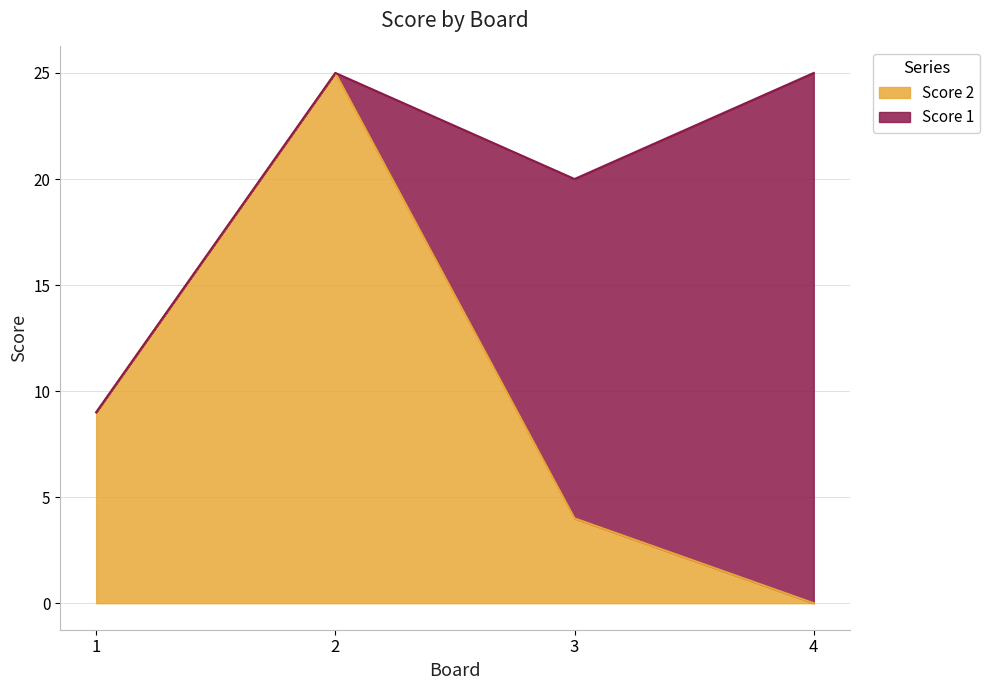

Count the number of categories in the chart.

4